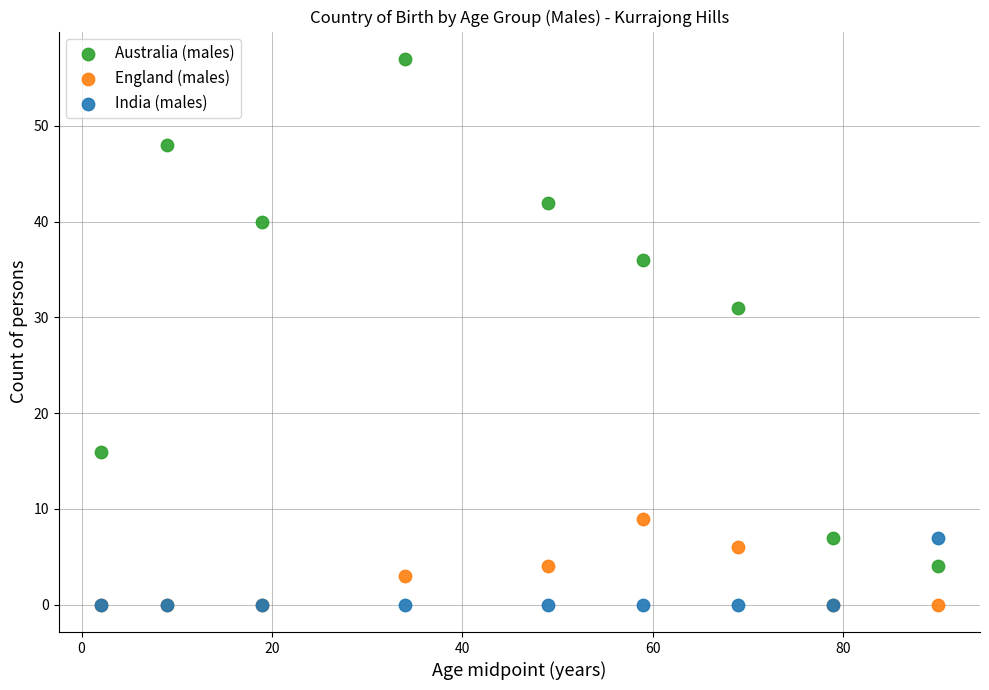

Across all series, what Y value is closest to 28?

31